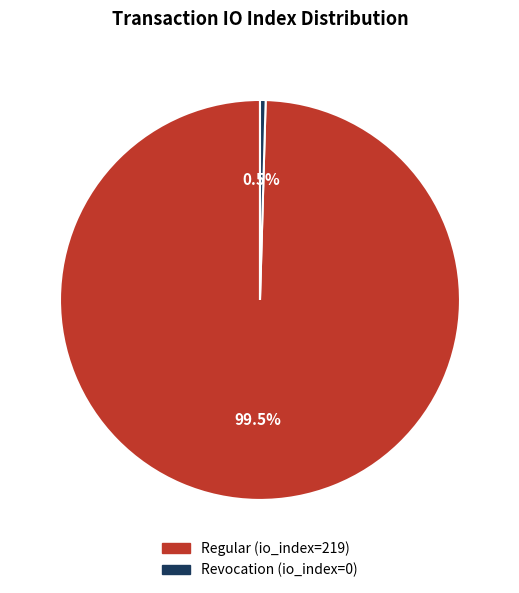

Combined, do Revocation (io_index=0) and Regular (io_index=219) account for over 50%?

Yes